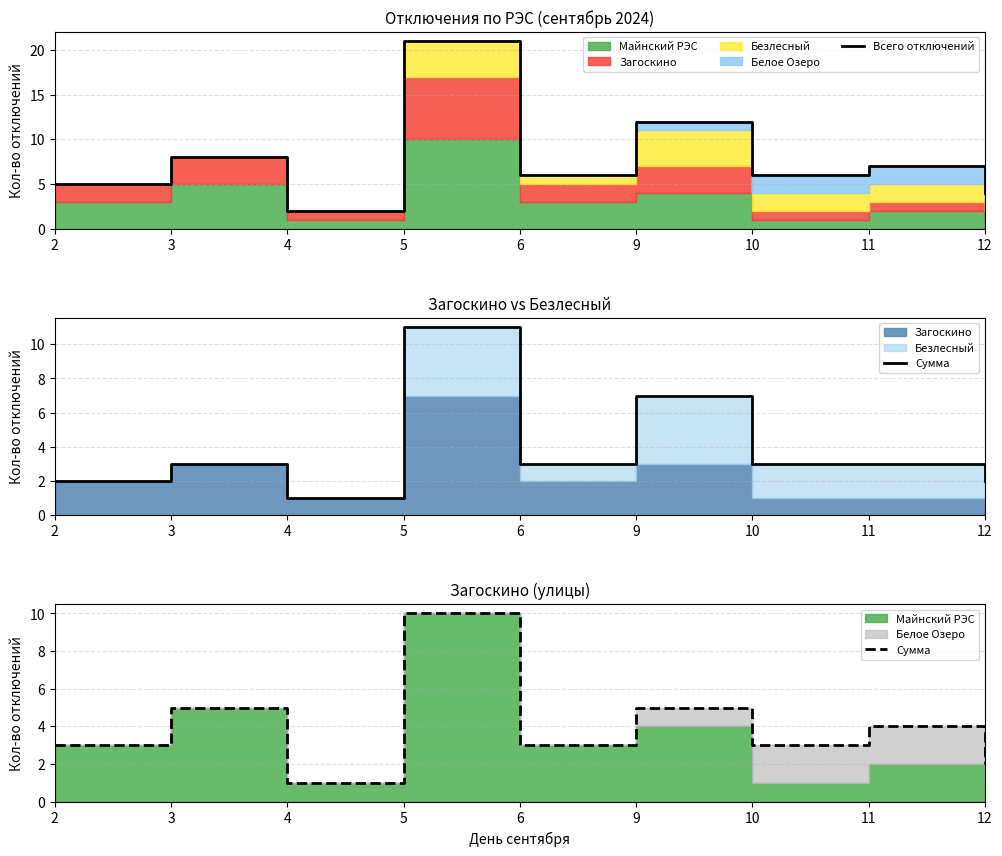

What is the difference between the Всего отключений values at 11 and 2?

2